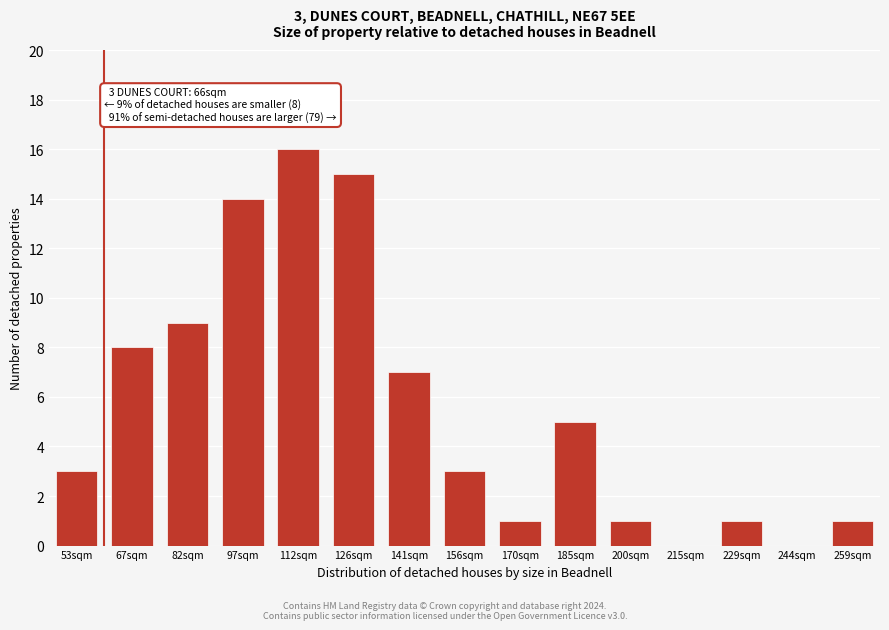

Reading left to right, transcribe all the data shown in this chart.

53sqm=3	67sqm=8	82sqm=9	97sqm=14	112sqm=16	126sqm=15	141sqm=7	156sqm=3	170sqm=1	185sqm=5	200sqm=1	215sqm=0	229sqm=1	244sqm=0	259sqm=1